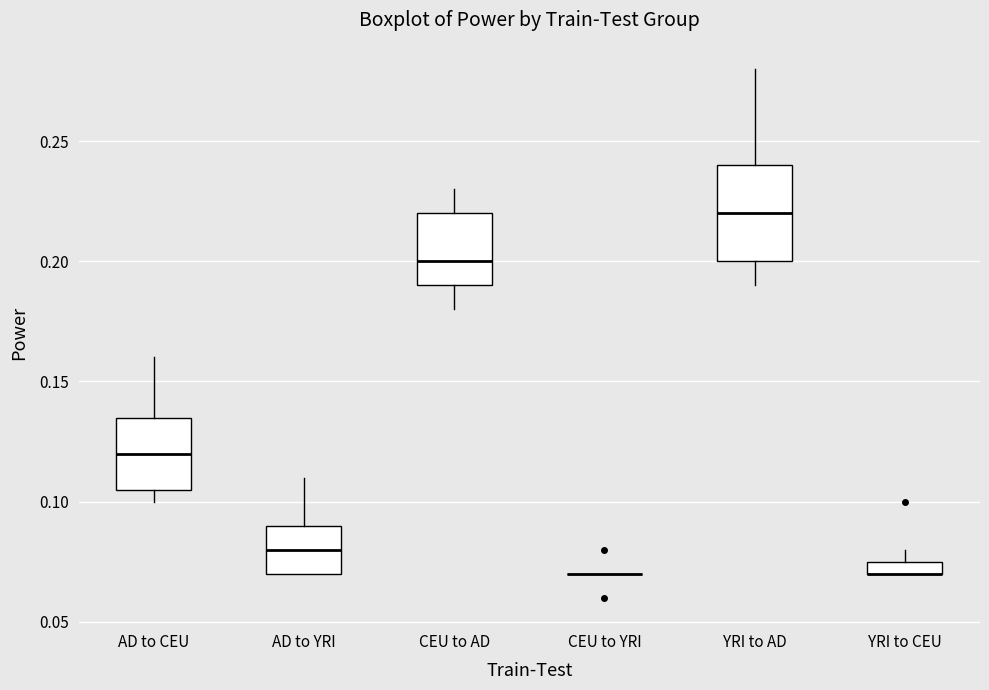

Where is the lower edge of the box for AD to YRI on the y-axis? The values are not printed on the chart, so give them approximately, as read against the axis.

0.070